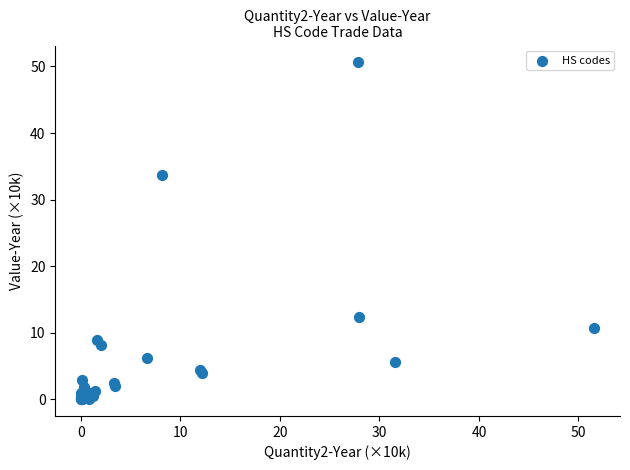

What Y value in the scatter plot is closest to 25?

33.7